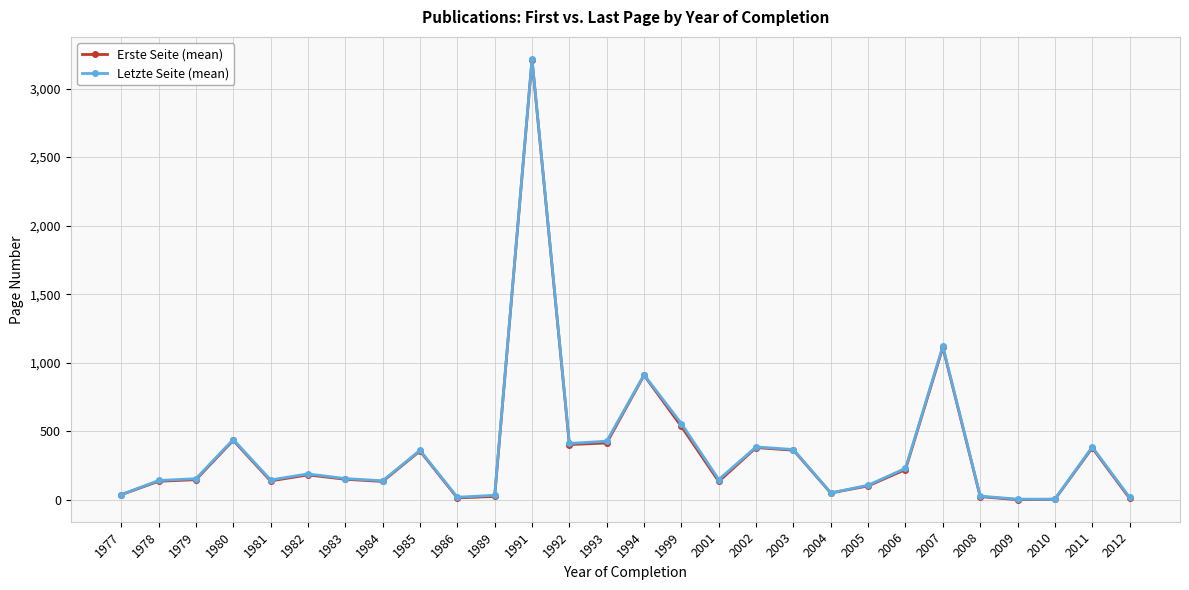

The value of Erste Seite (mean) at 1985 is 186.6. True or false?

False